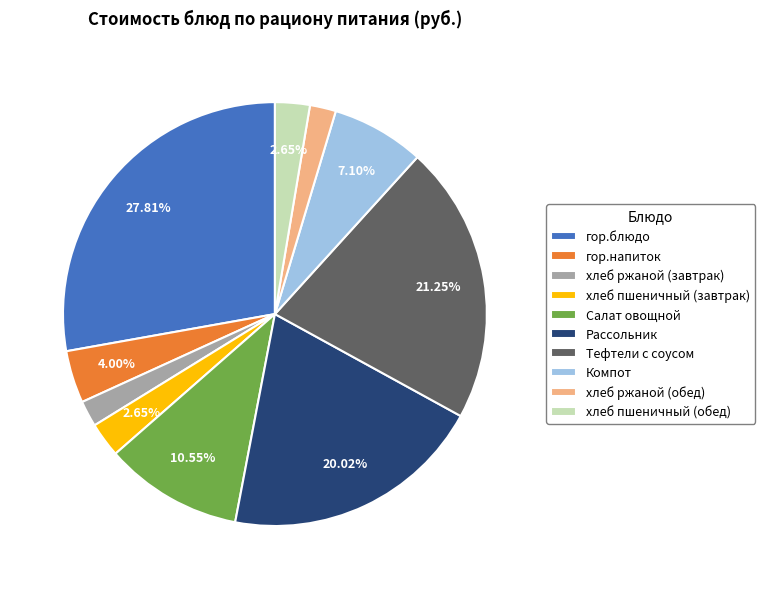

Which slice is the largest?

гор.блюдо